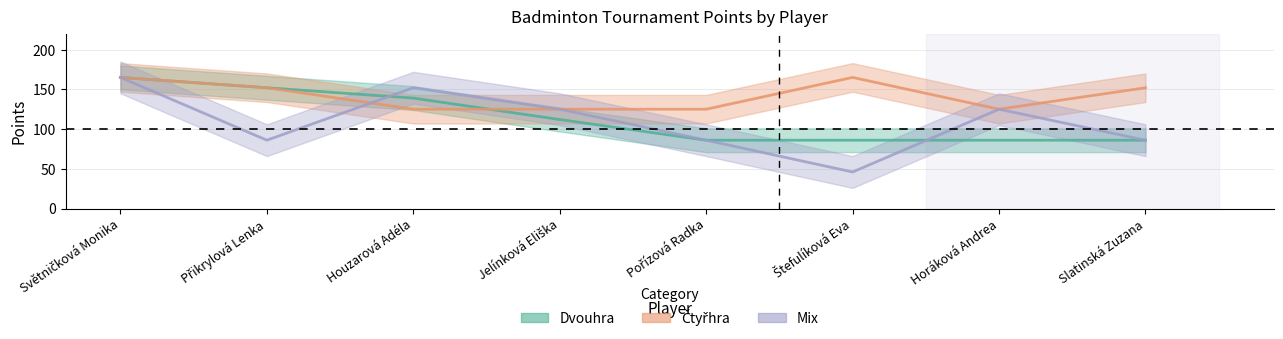

How many lines are shown in the chart?

3